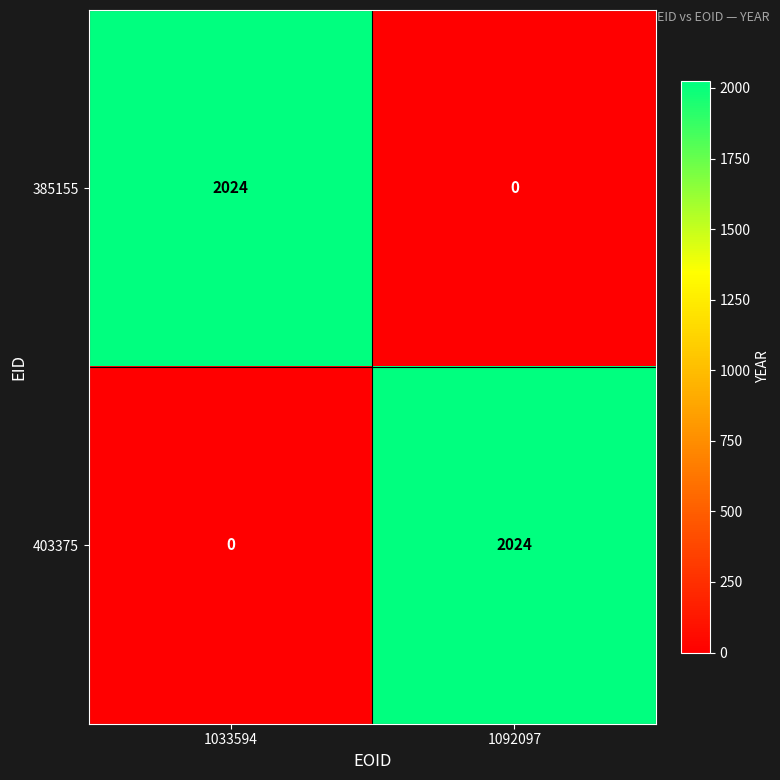

What is the approximate value of 385155 at 1033594, to the nearest 10?

2020